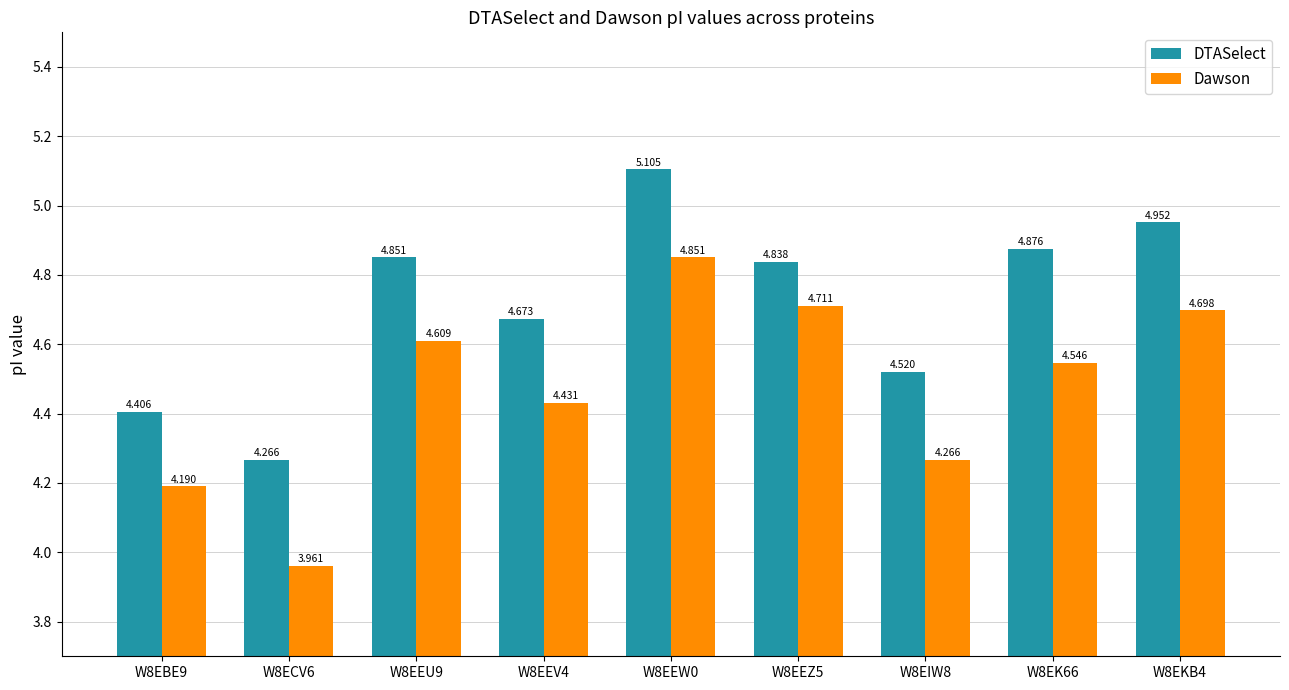

Is the value of Dawson at W8EBE9 greater than the value of DTASelect at W8EKB4?

No